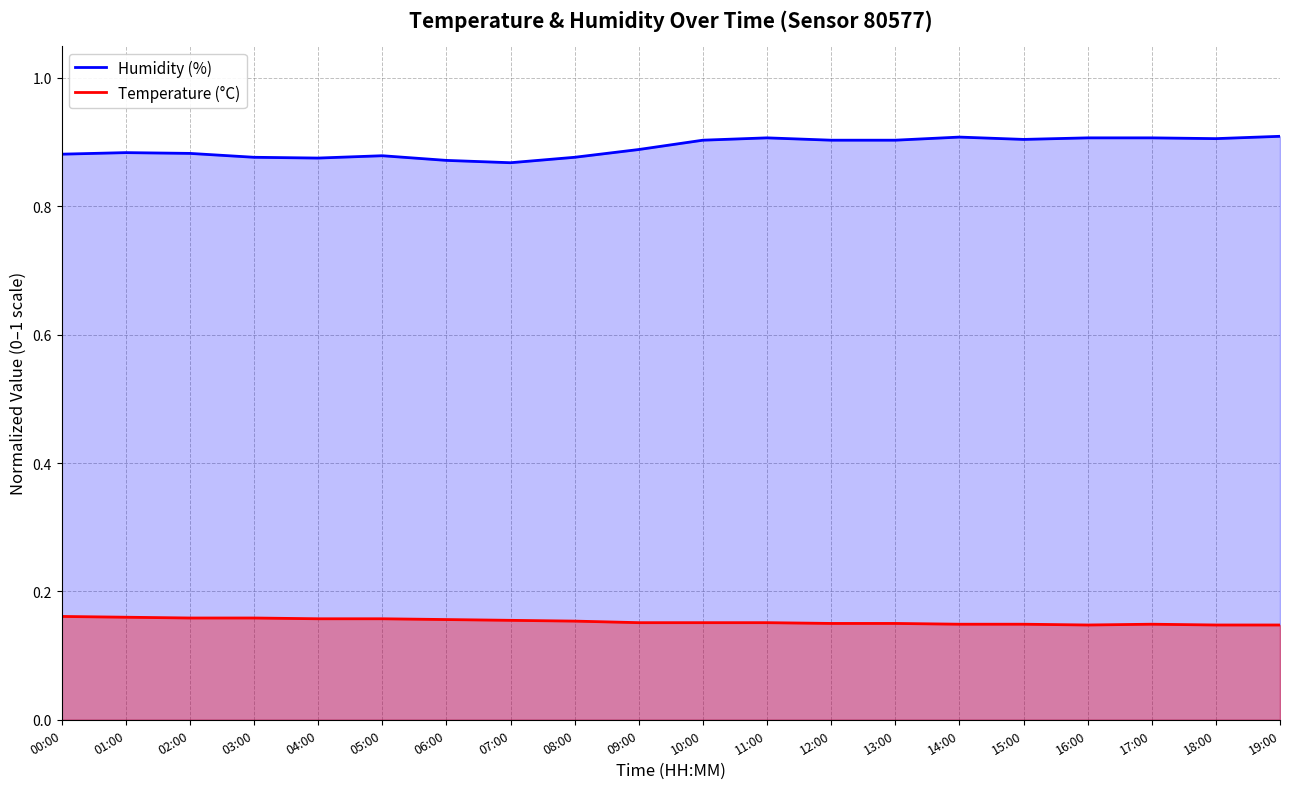

What is the sum of the Temperature (°C) values at 11:00 and 09:00?

0.3